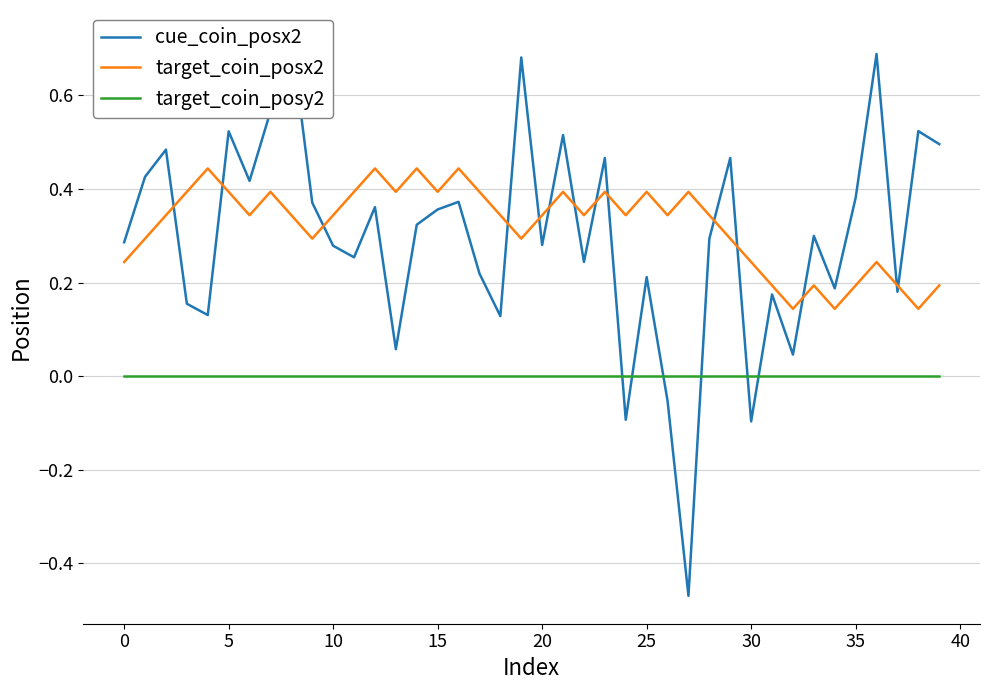

What is the label of the 14th point from the left?

13